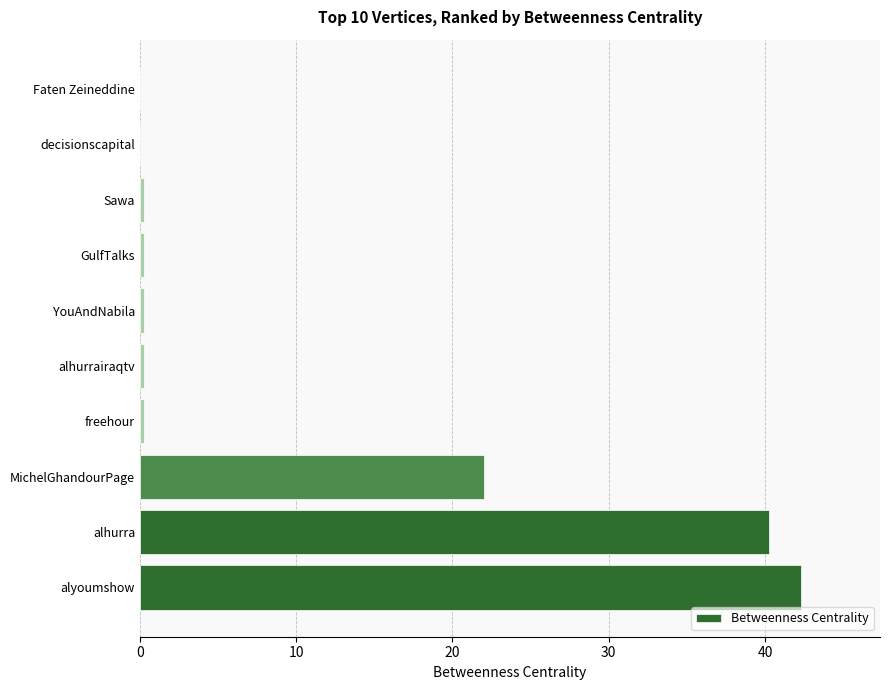

Reading top to bottom, extract all data points from this chart.

Faten Zeineddine=0.0	decisionscapital=0.0	Sawa=0.3	GulfTalks=0.3	YouAndNabila=0.3	alhurrairaqtv=0.3	freehour=0.3	MichelGhandourPage=22.0	alhurra=40.3	alyoumshow=42.3